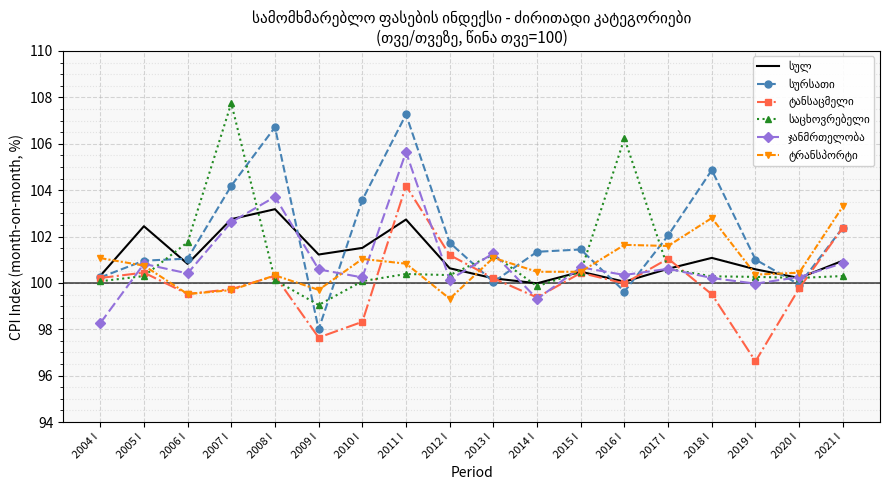

What is the total value across all series at 2004 I?

600.1